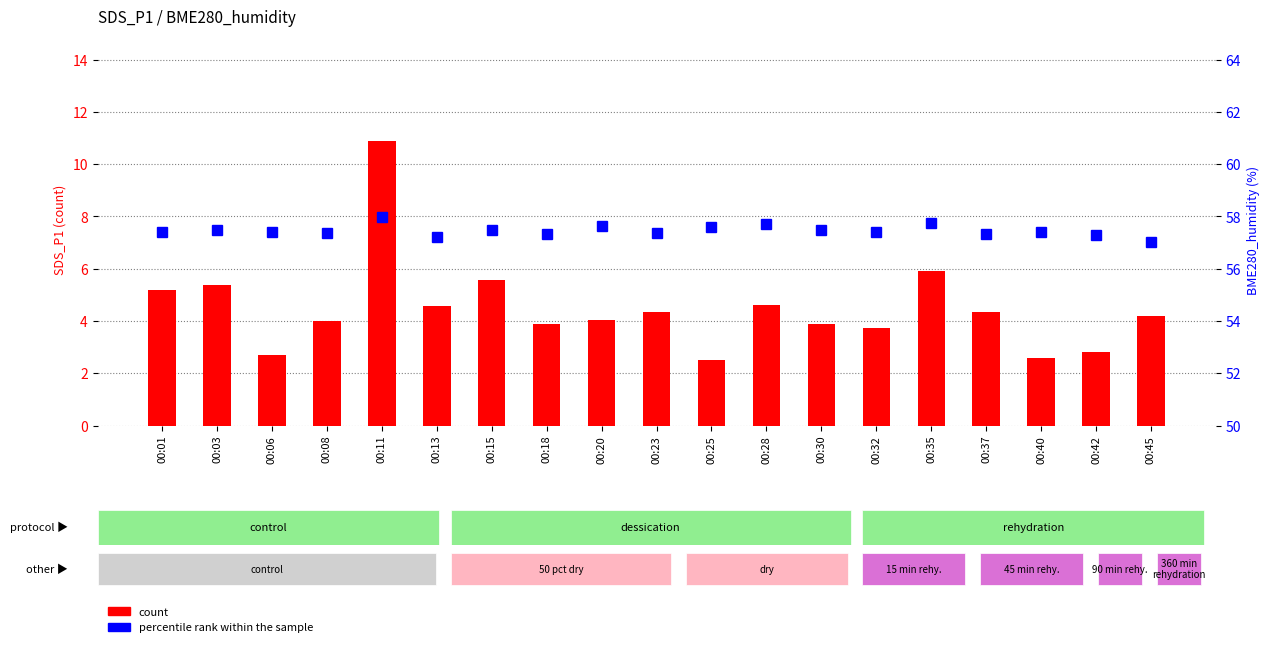

Reading left to right, extract all data points from this chart.

count: 00:01=5.2	00:03=5.4	00:06=2.7	00:08=4.0	00:11=10.9	00:13=4.6	00:15=5.6	00:18=3.9	00:20=4.0	00:23=4.3	00:25=2.5	00:28=4.6	00:30=3.9	00:32=3.7	00:35=5.9	00:37=4.3	00:40=2.6	00:42=2.8	00:45=4.2
percentile rank within the sample: 00:01=57.4	00:03=57.5	00:06=57.4	00:08=57.4	00:11=58.0	00:13=57.2	00:15=57.5	00:18=57.3	00:20=57.6	00:23=57.4	00:25=57.6	00:28=57.7	00:30=57.5	00:32=57.4	00:35=57.8	00:37=57.3	00:40=57.4	00:42=57.3	00:45=57.0